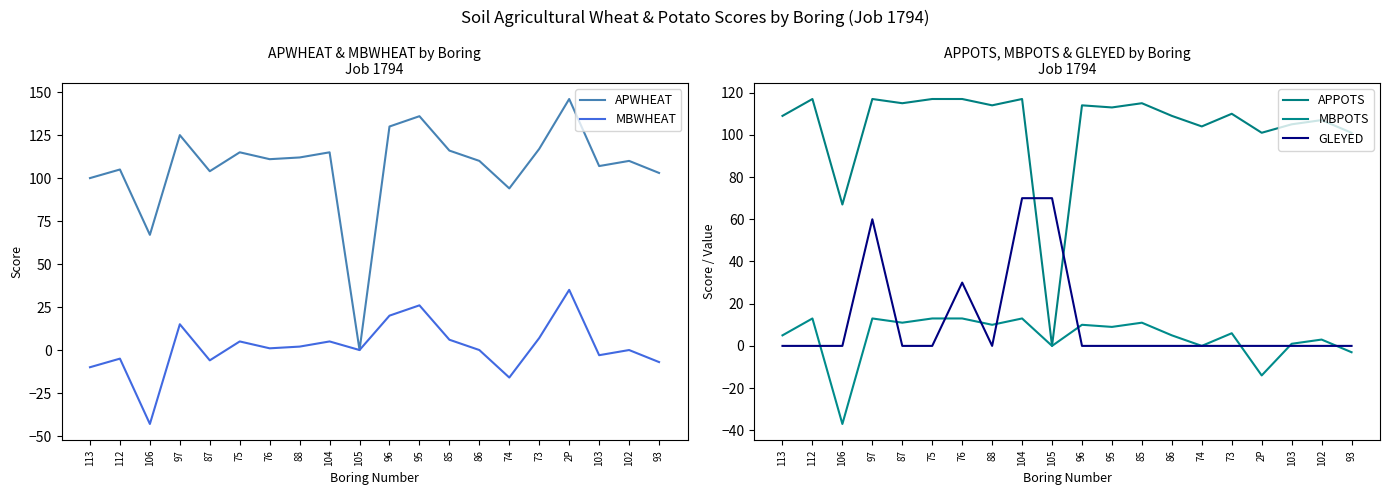

The value of MBWHEAT at 106 is -43. True or false?

True